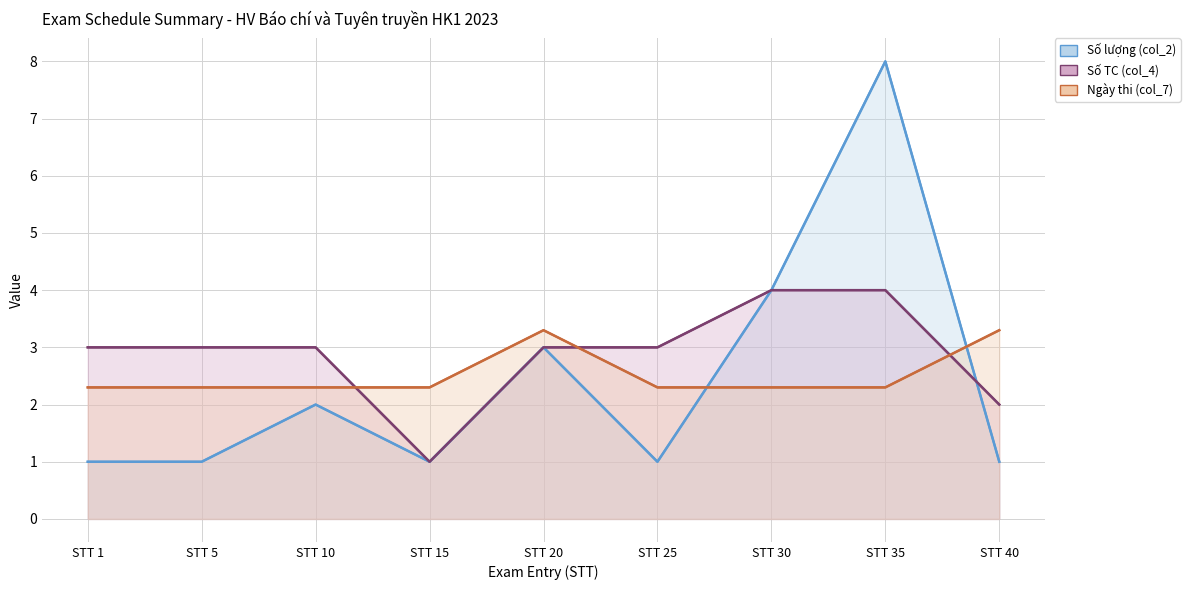

Rank the series by their average value, from highest to lowest.

Số TC (col_4), Ngày thi (col_7), Số lượng (col_2)